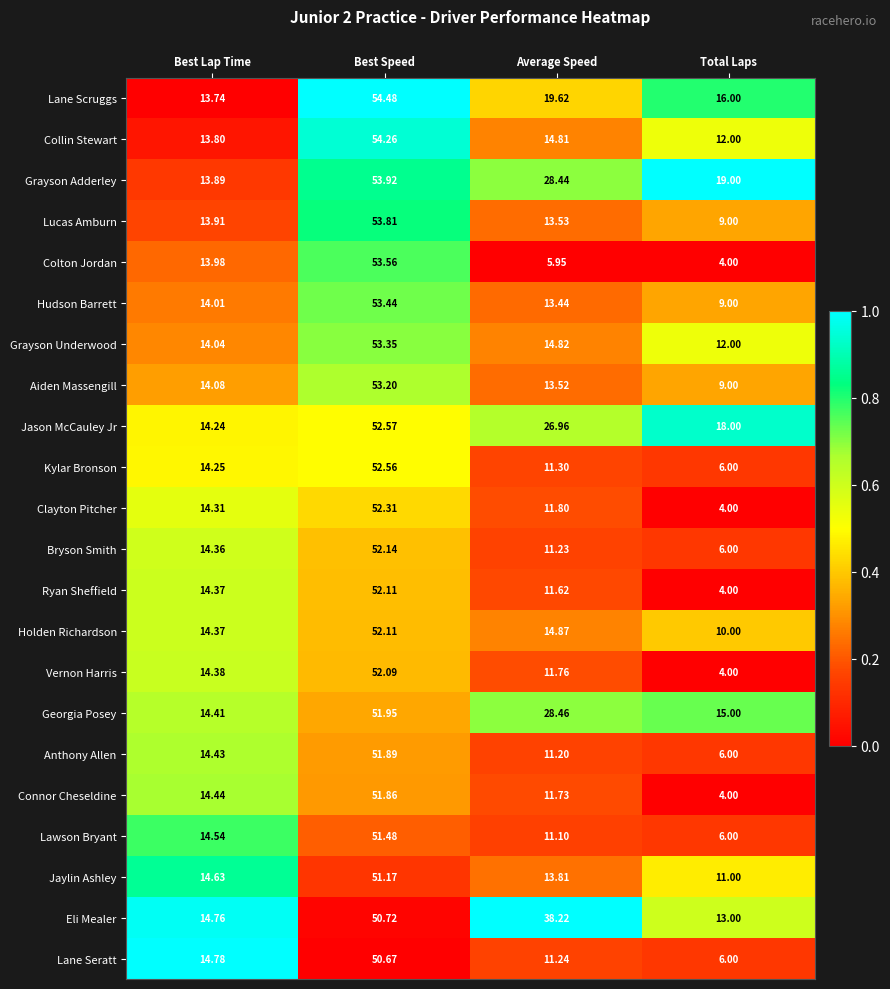

Where is Bryson Smith nearest to the value 29?

Best Lap Time